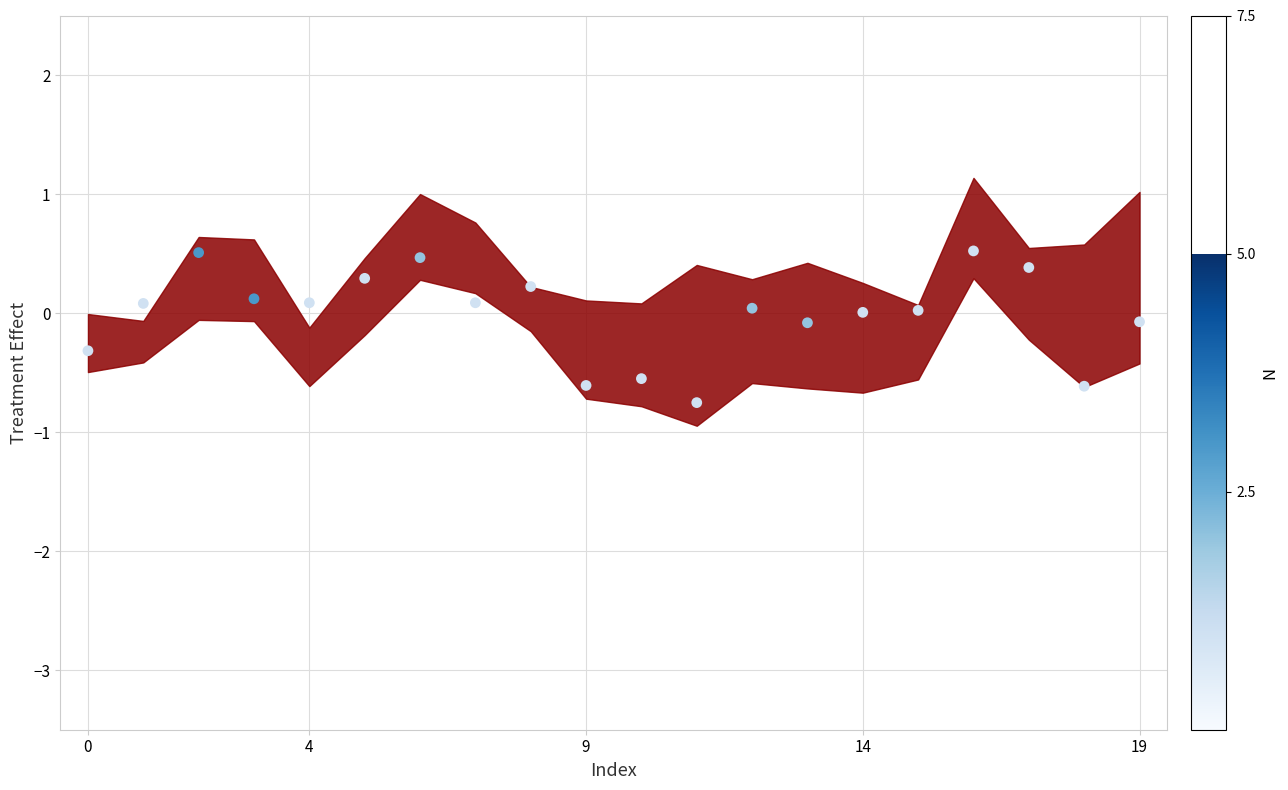

What is the range of Y values (max minus min)?

1.3